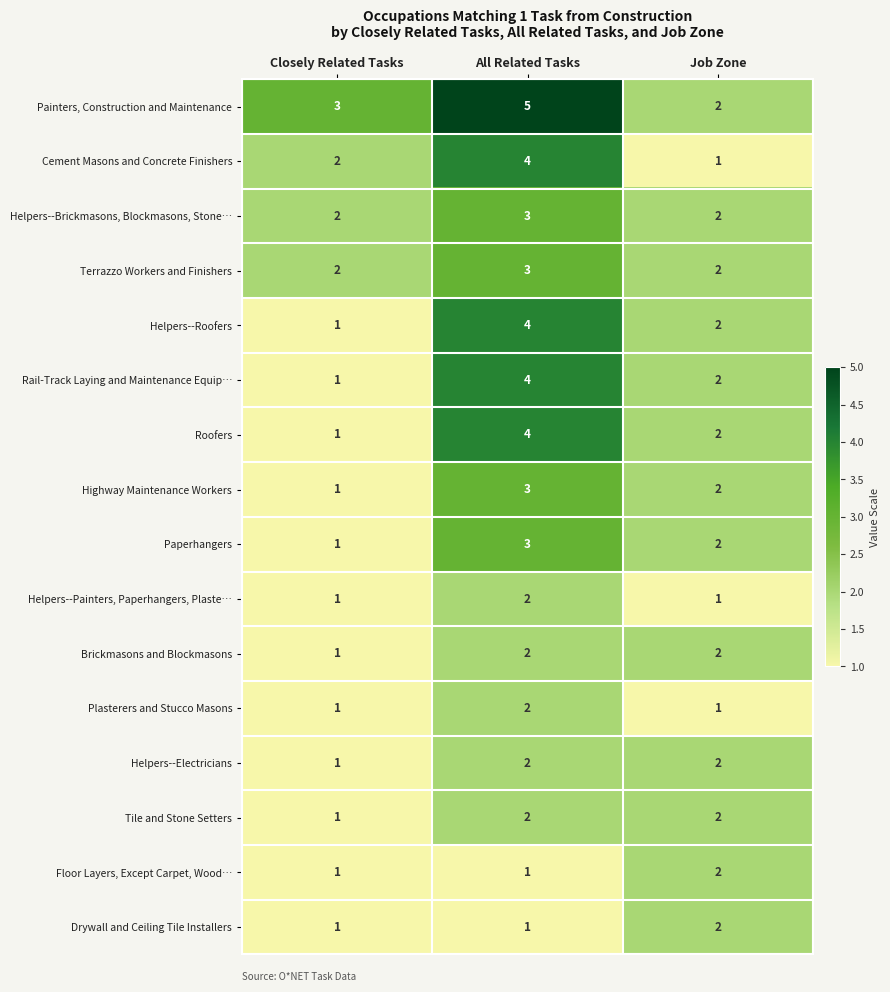

At which category is the sum across all series the highest?

All Related Tasks